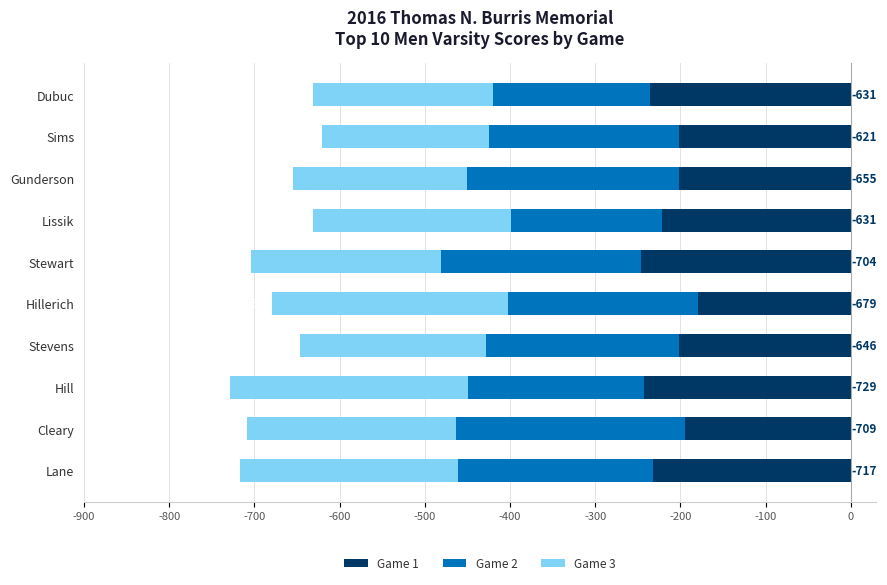

Is it true that Game 2 equals -223 at -500?

True